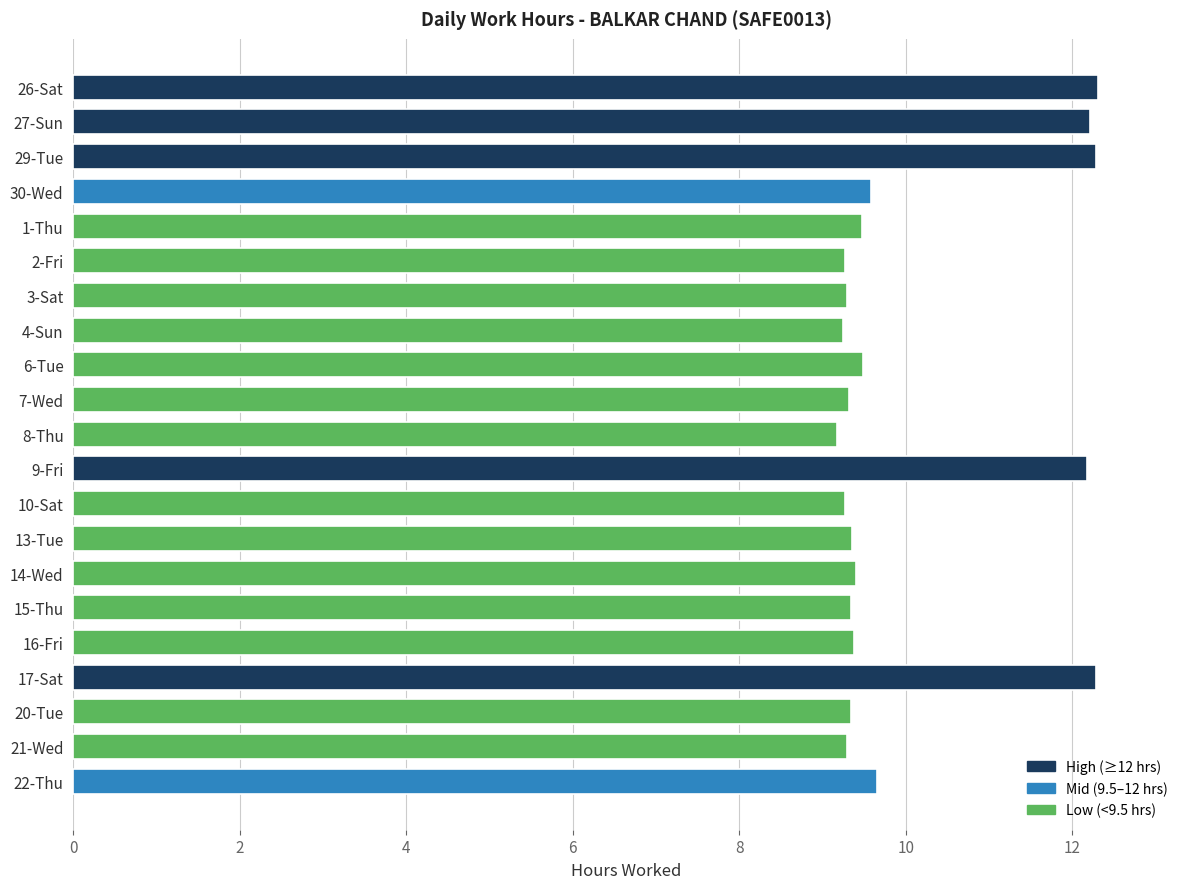

What is the value of the 18th bar from the top?

12.3